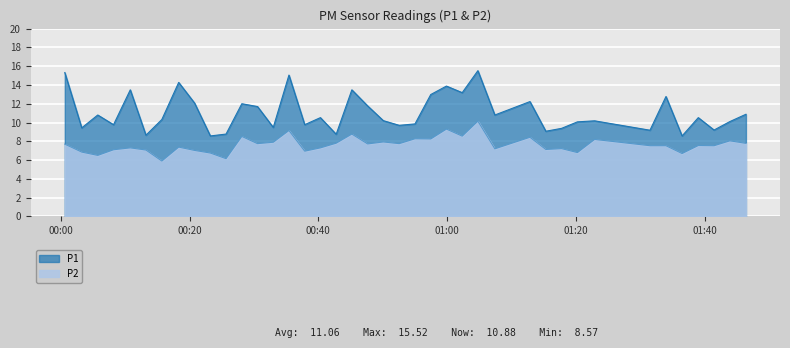

What is the smallest value displayed?

5.9